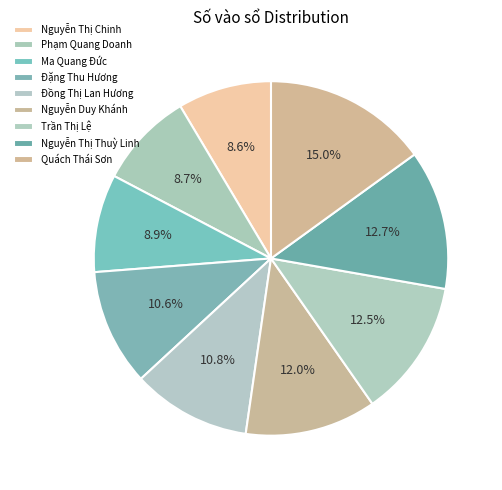

Between Quách Thái Sơn and Nguyễn Thị Thuỳ Linh, which is larger?

Quách Thái Sơn